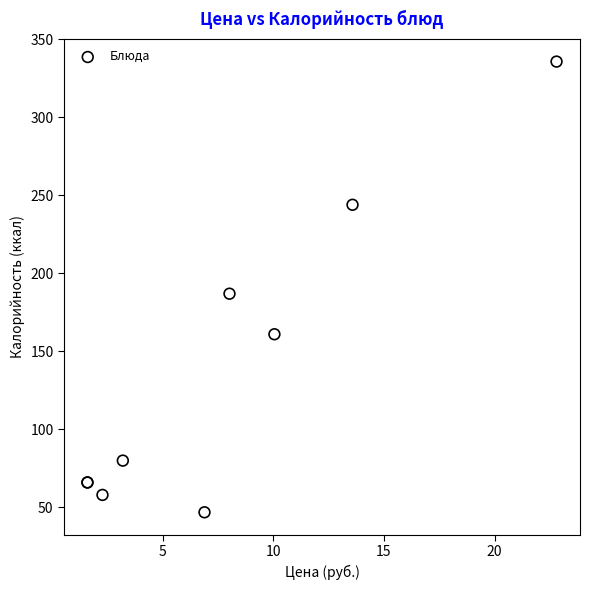

What Y value in the scatter plot is closest to 191?

187.0